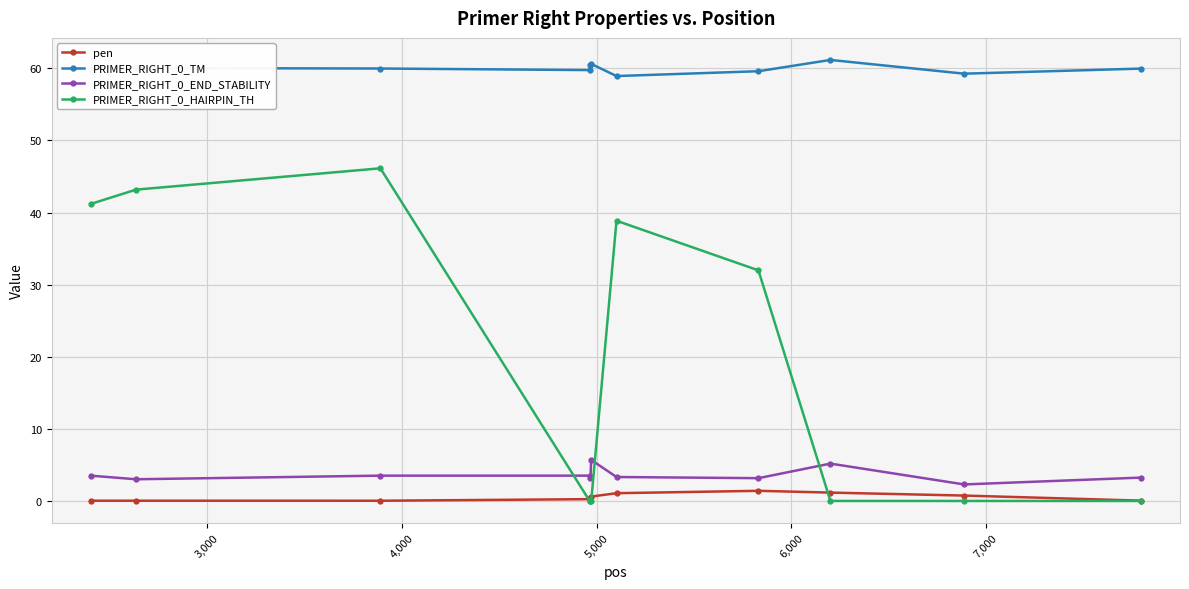

True or false: PRIMER_RIGHT_0_TM has more than 1 points higher than both neighbors.

True